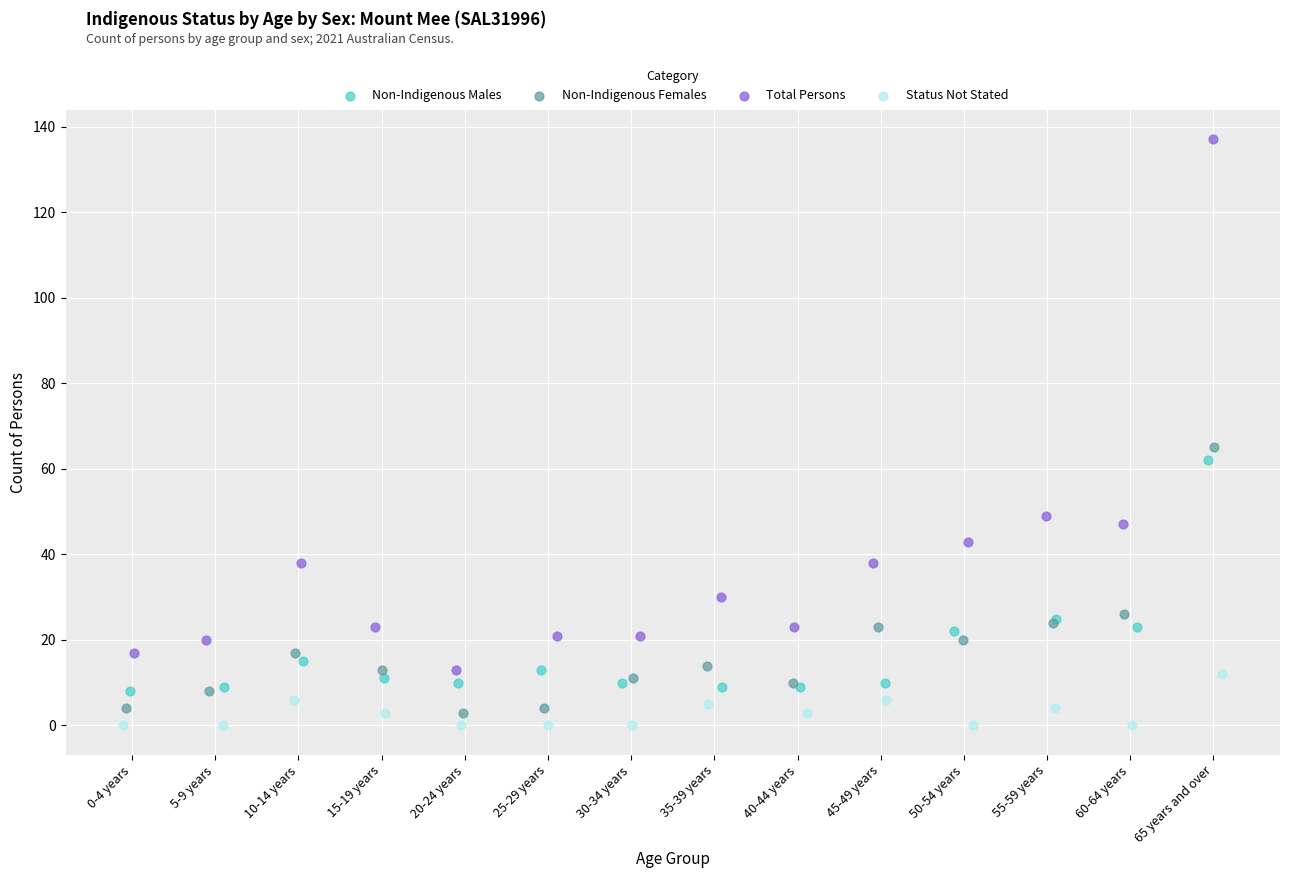

Which series has the largest Y range (max minus min)?

Total Persons